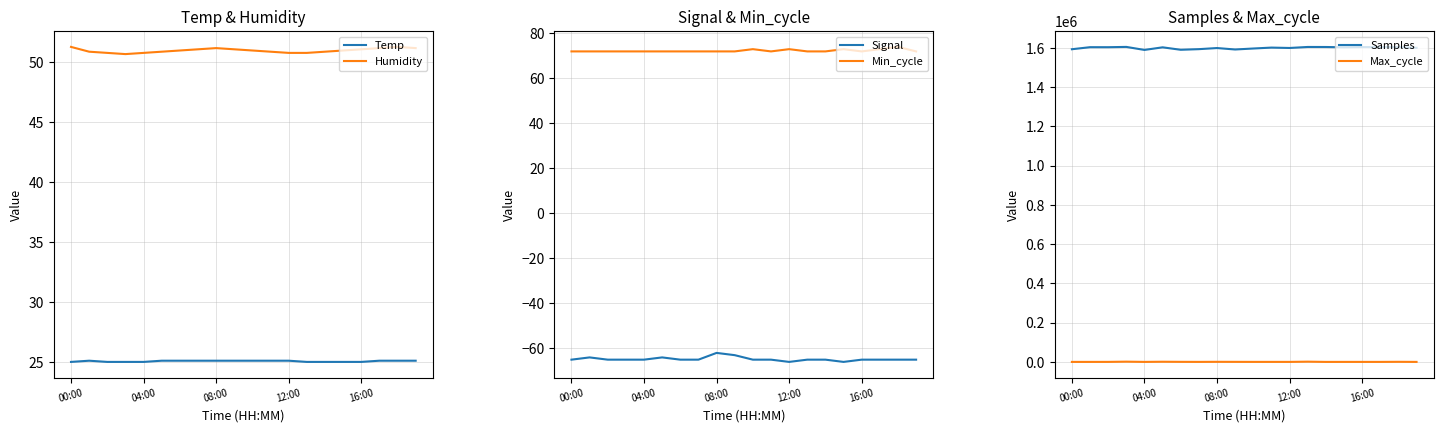

What is the difference between the highest and lowest values at 19?

1600158.0